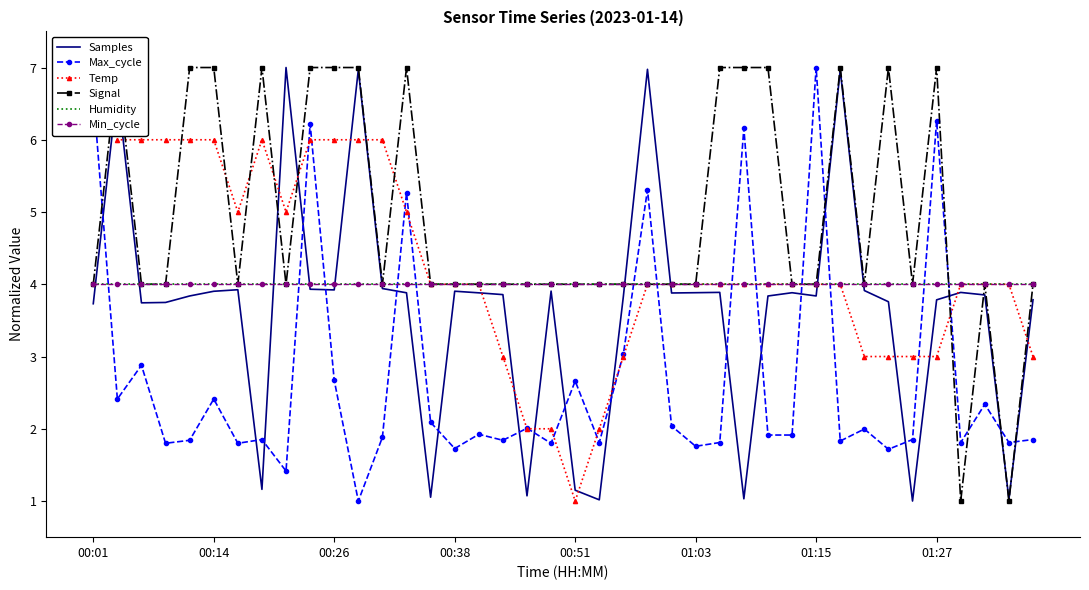

True or false: Min_cycle has a value of 5.5 at 27.

False